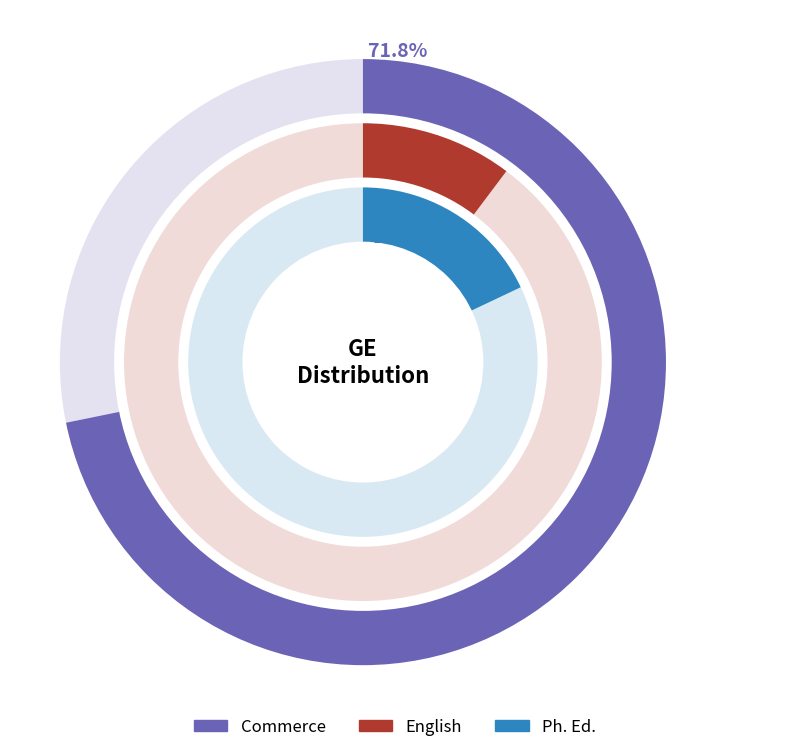

How many slices are in this pie chart?

3